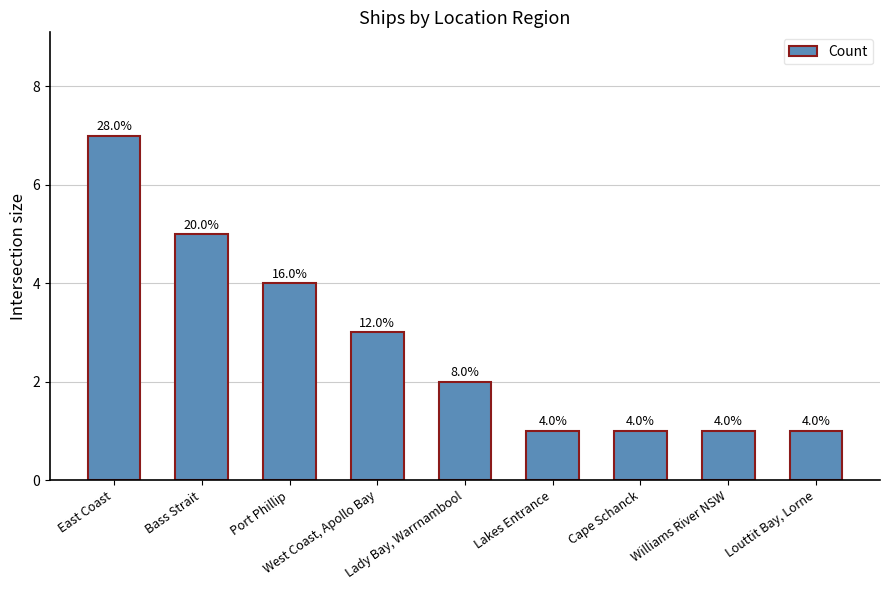

How many values are between 1 and 4?

7